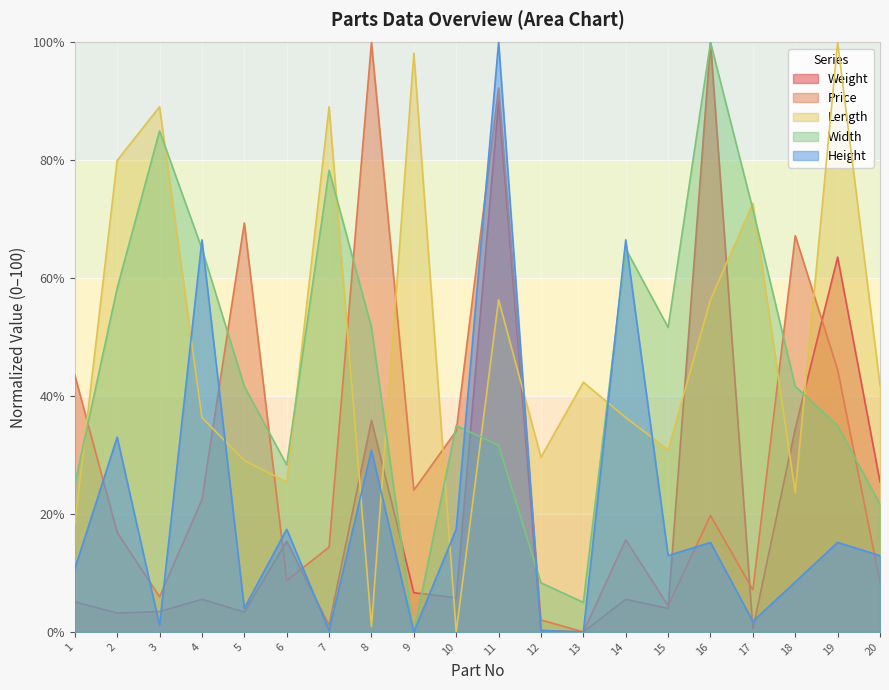

What is the value of the Height point at the 7th from the left?

0.2